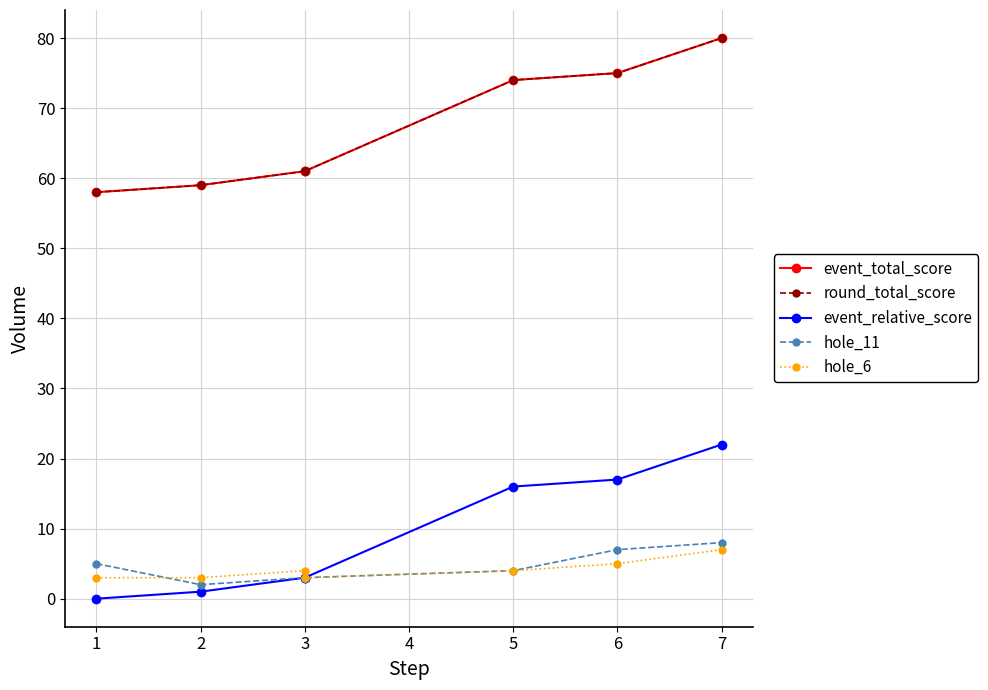

Which has a higher value, 6 or 2?

6